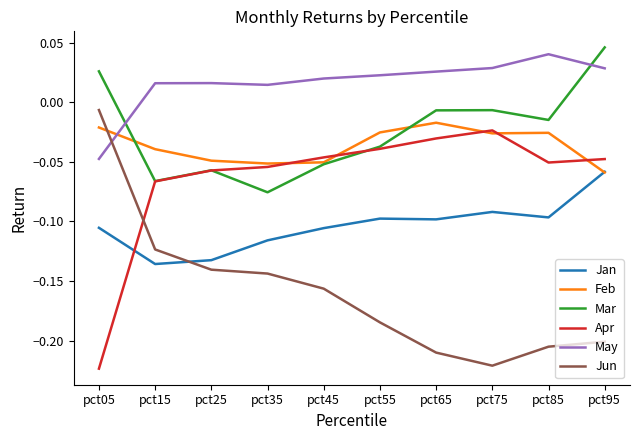

Is it true that Jan equals -0.2 at pct55?

False